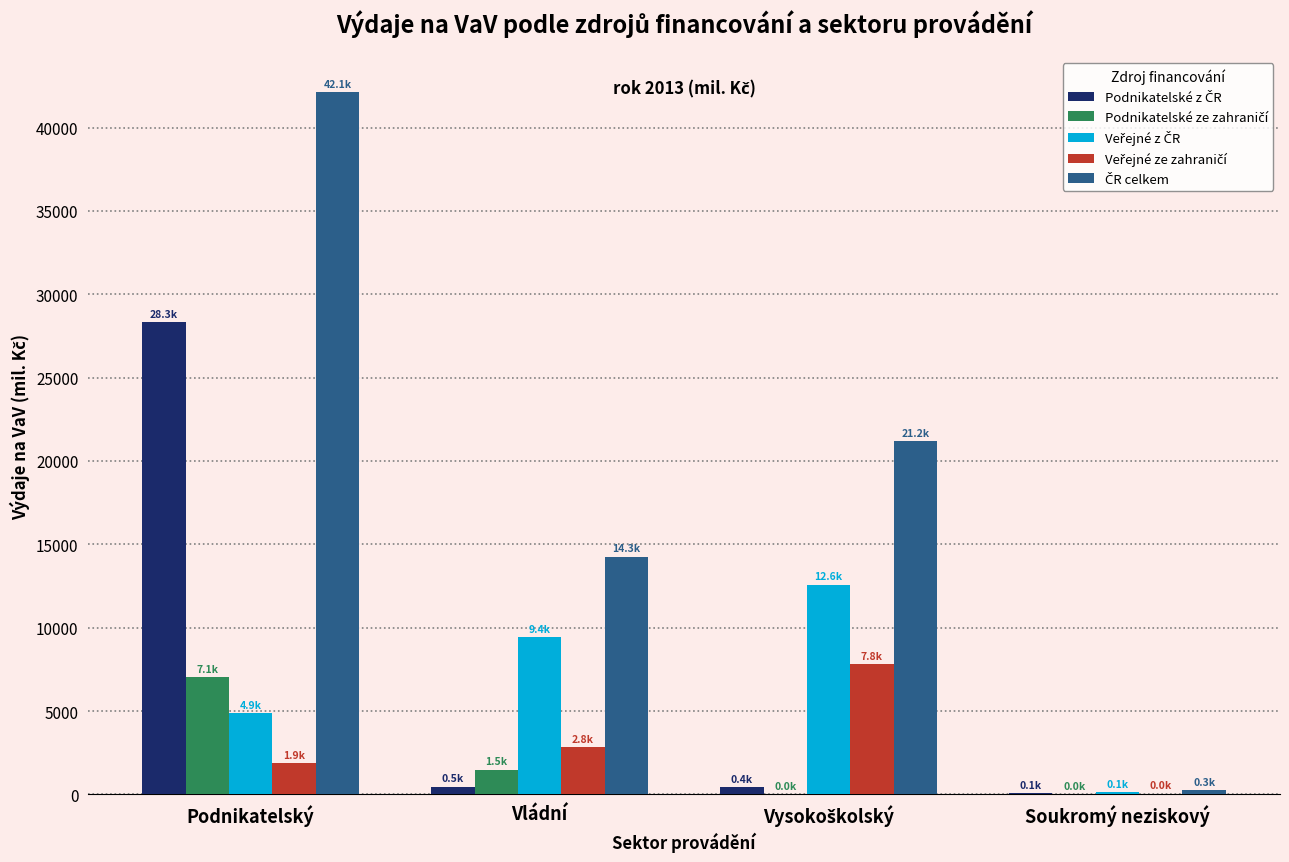

What is the maximum value shown in the chart?

42130.6